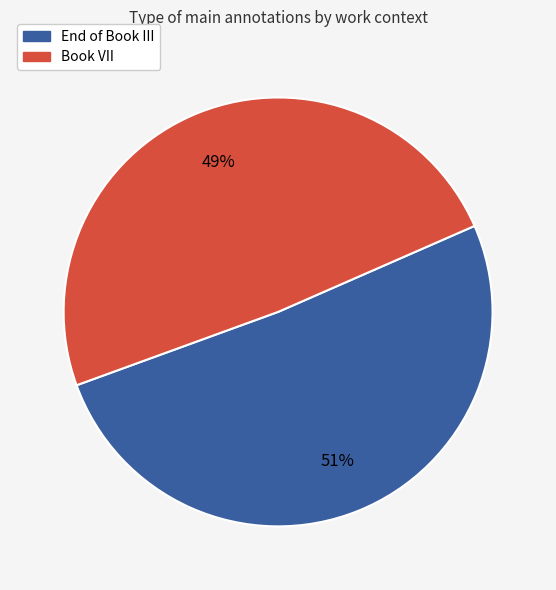

To the nearest percent, what is the average slice percentage?

50%